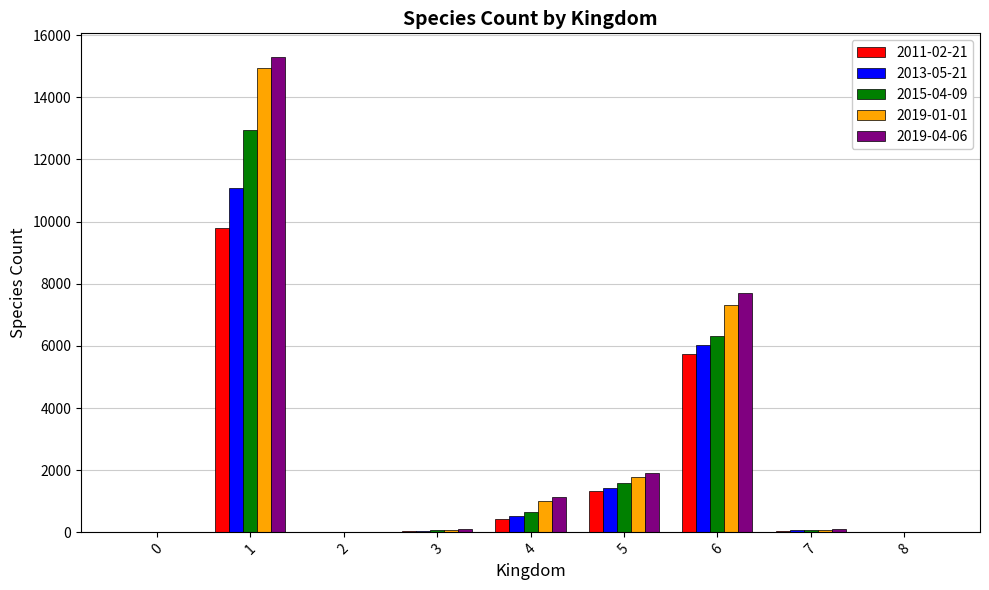

True or false: 2019-01-01 has a value of 1531 at 4.

False